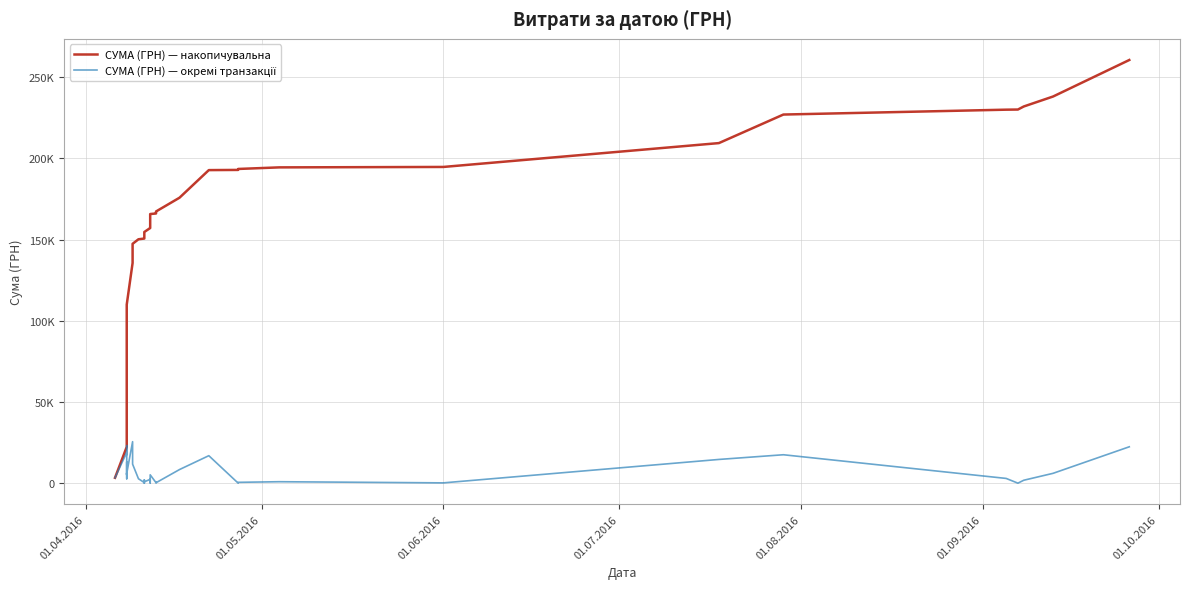

The СУМА (ГРН) — окремі транзакції series shows 8734.4 at 10. True or false?

False